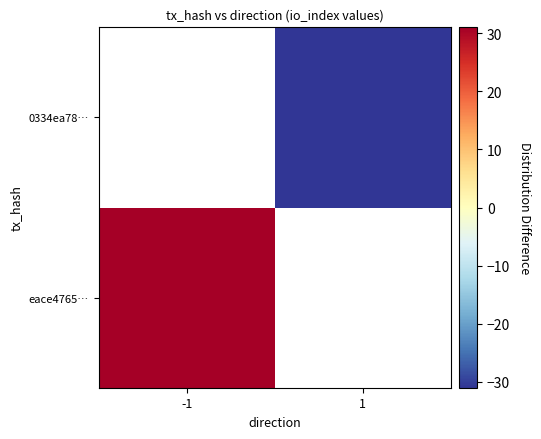

Count the number of data series in this chart.

2